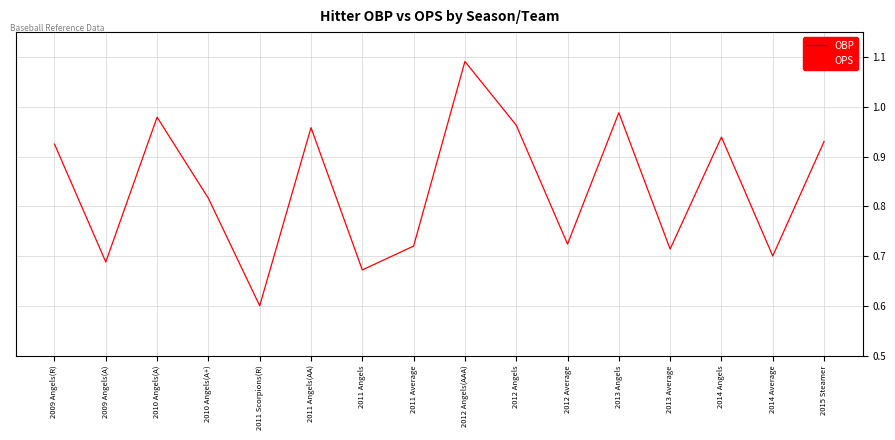

Reading left to right, list all the values displayed in this chart.

OBP: 2009 Angels(R)=0.4	2009 Angels(A)=0.4	2010 Angels(A)=0.5	2010 Angels(A+)=0.4	2011 Scorpions(R)=0.3	2011 Angels(AA)=0.4	2011 Angels=0.3	2011 Average=0.3	2012 Angels(AAA)=0.5	2012 Angels=0.4	2012 Average=0.3	2013 Angels=0.4	2013 Average=0.3	2014 Angels=0.4	2014 Average=0.3	2015 Steamer=0.4
OPS: 2009 Angels(R)=0.9	2009 Angels(A)=0.7	2010 Angels(A)=1.0	2010 Angels(A+)=0.8	2011 Scorpions(R)=0.6	2011 Angels(AA)=1.0	2011 Angels=0.7	2011 Average=0.7	2012 Angels(AAA)=1.1	2012 Angels=1.0	2012 Average=0.7	2013 Angels=1.0	2013 Average=0.7	2014 Angels=0.9	2014 Average=0.7	2015 Steamer=0.9